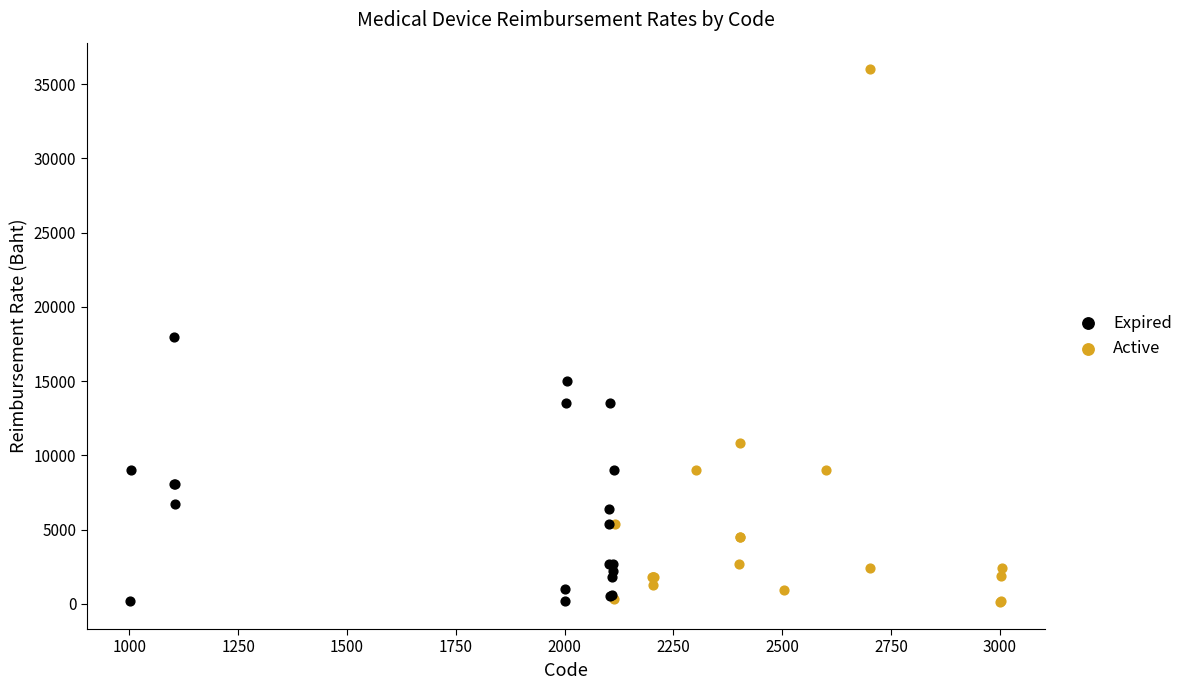

Which series has the widest spread of Y values?

Active